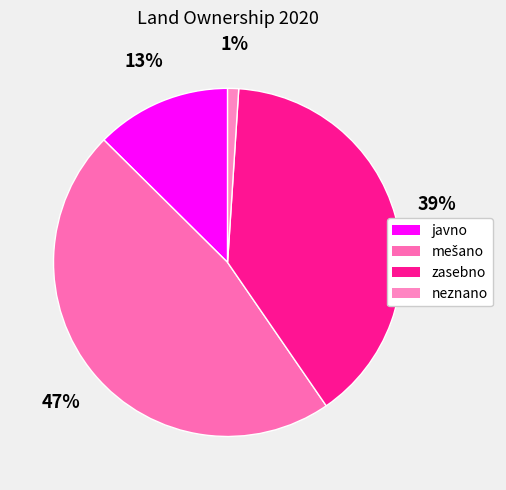

What is the change in value from mešano to neznano?

-1699.5